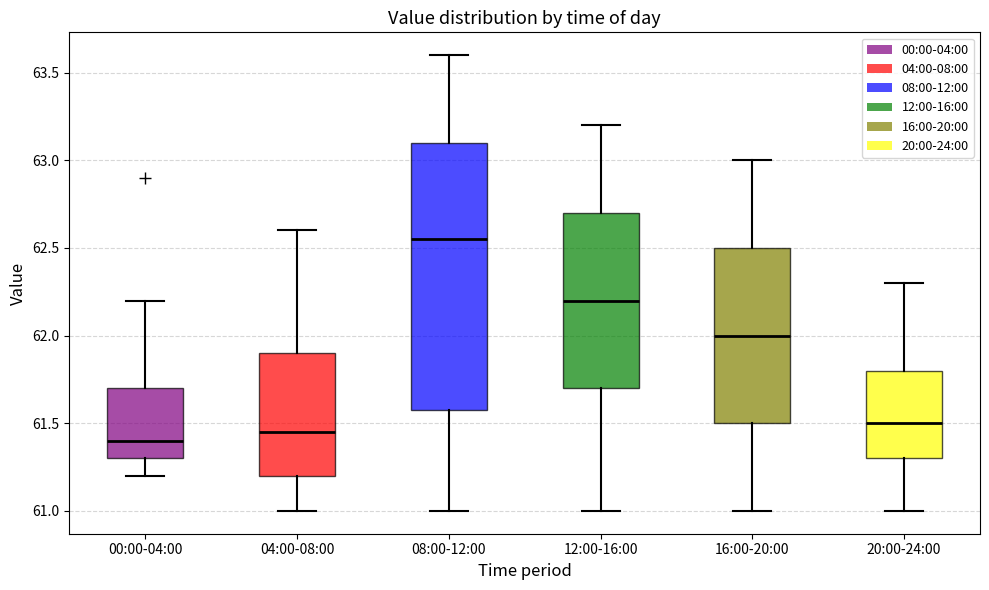

Comparing the boxes themselves (not the whiskers), which one is the tallest?

08:00-12:00